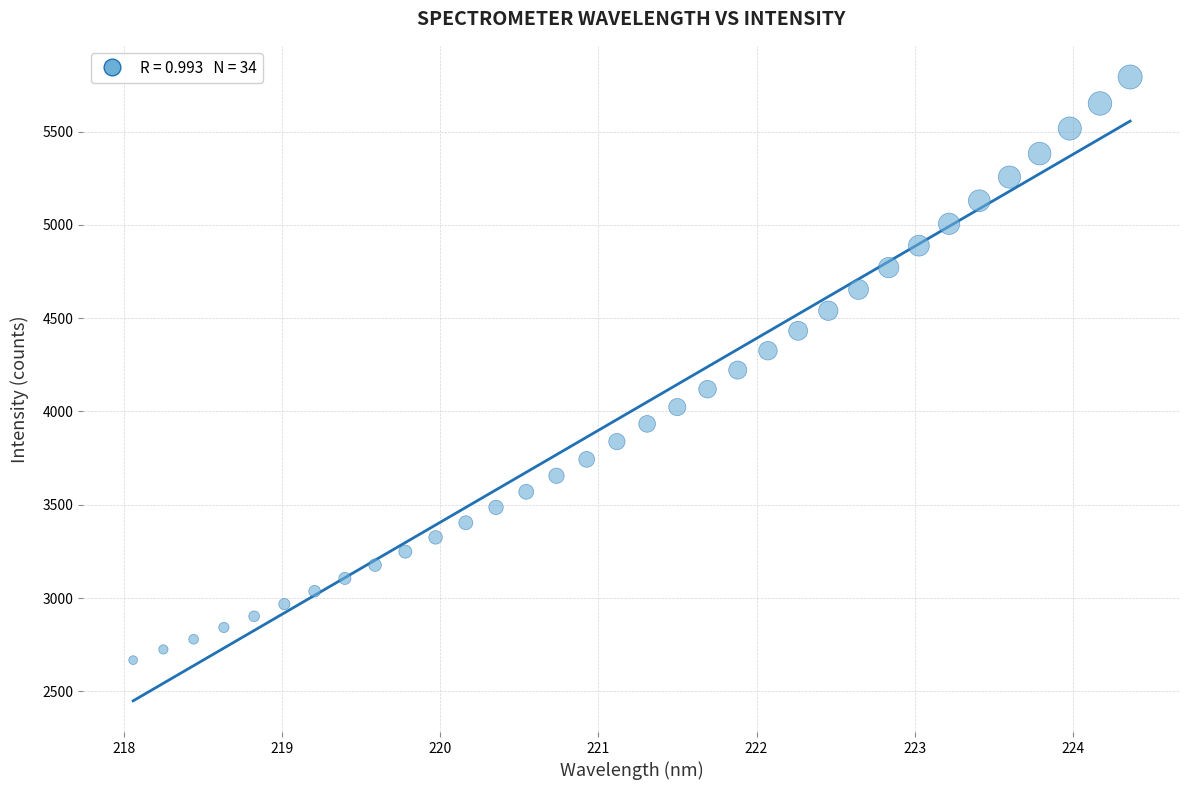

What is the range of Y values (max minus min)?

3125.6